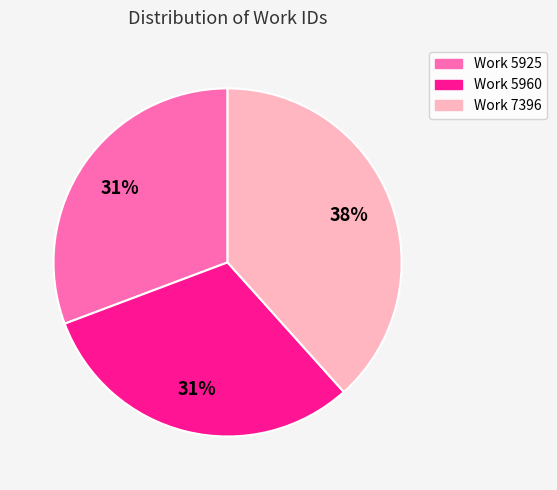

To the nearest percent, what is the combined percentage of Work 5960 and Work 7396?

69%